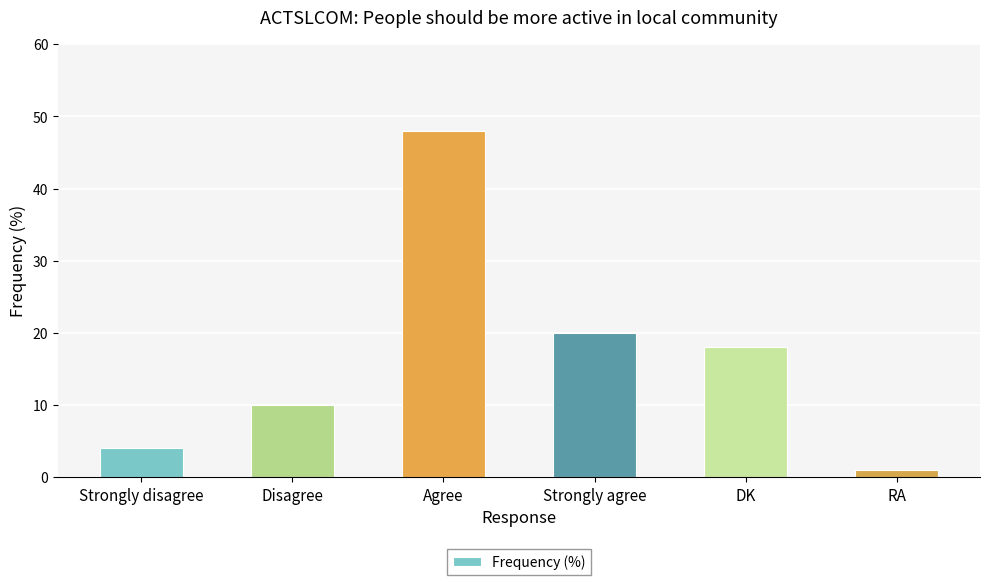

What is the change in value from Agree to Strongly agree?

-28